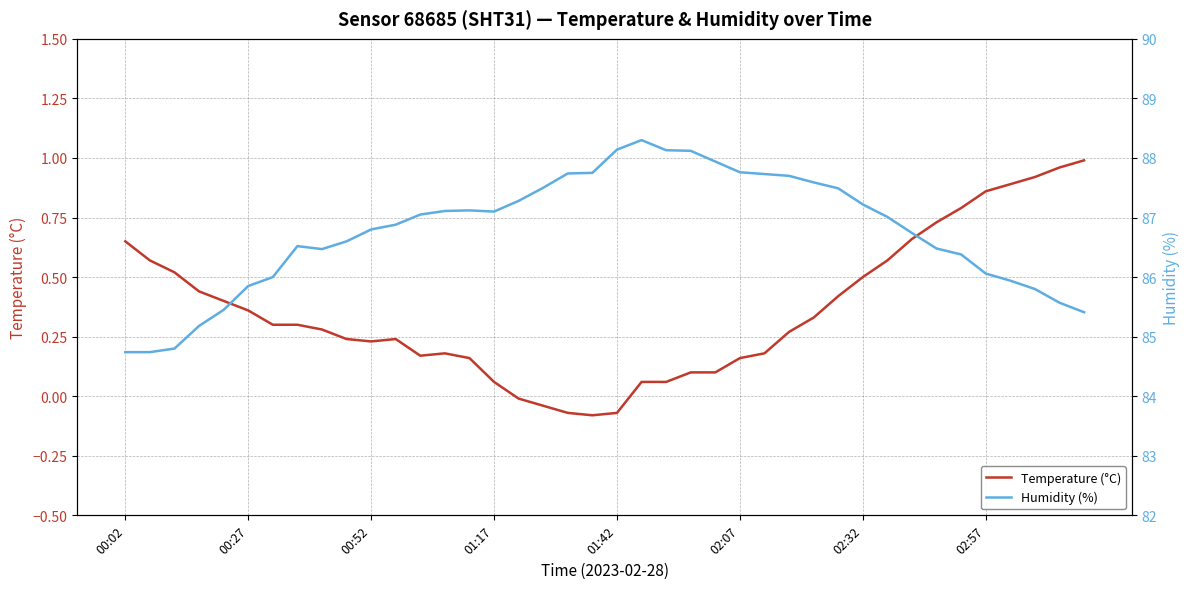

How many lines are shown in the chart?

2